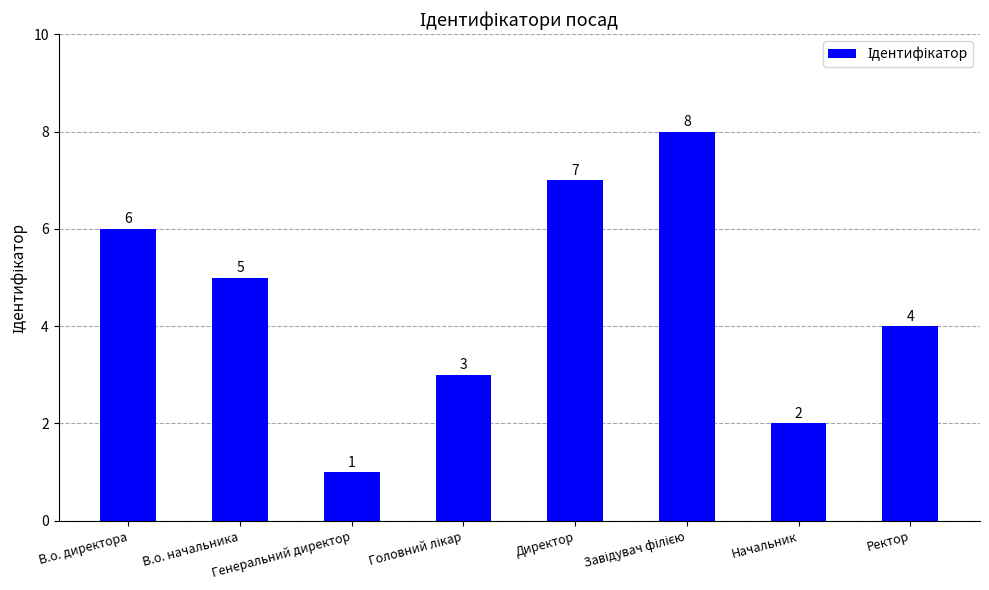

Which category has the lowest value across all series?

Генеральний директор